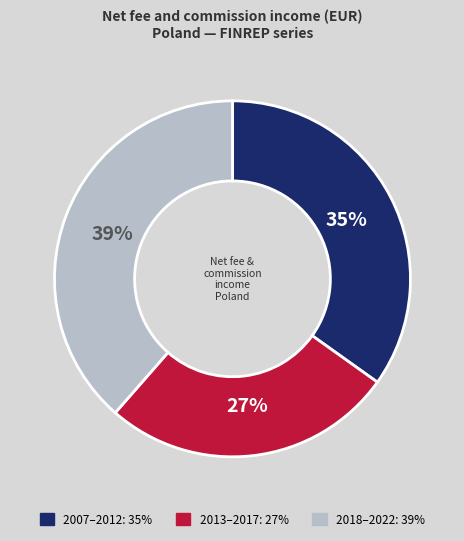

How many slices are in this pie chart?

3